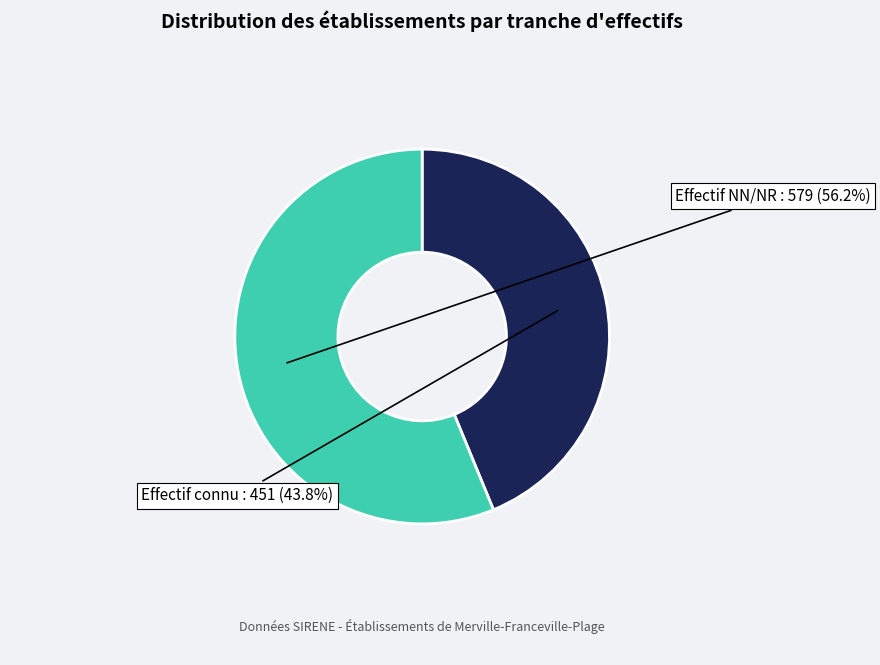

Is there any slice that represents more than half of the pie?

Yes